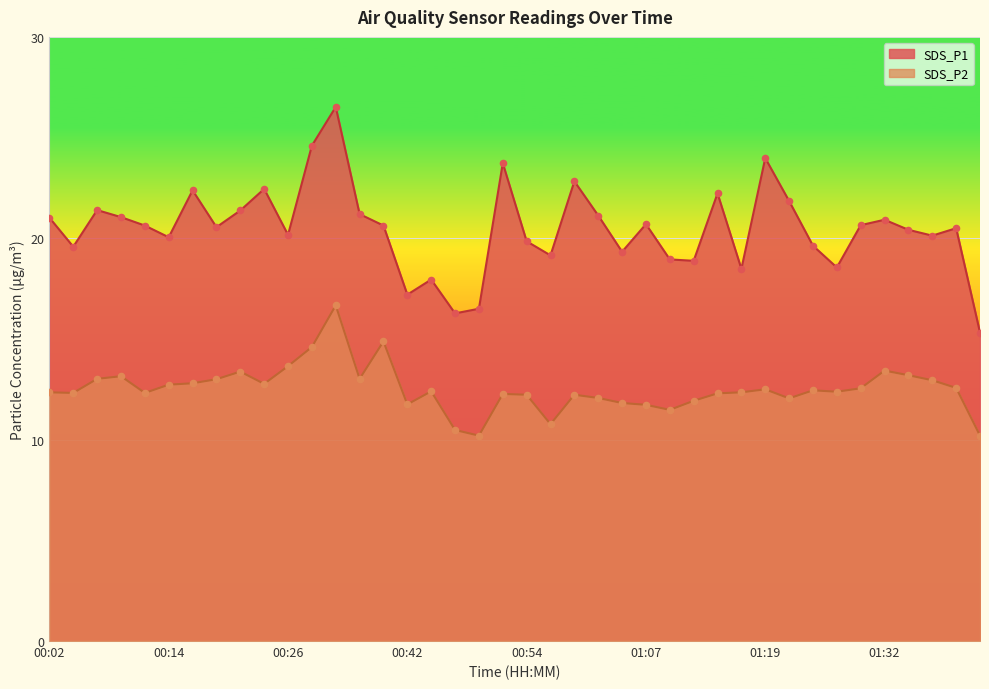

Is the value of SDS_P2 at 01:41 greater than the value of SDS_P1 at 01:41?

No